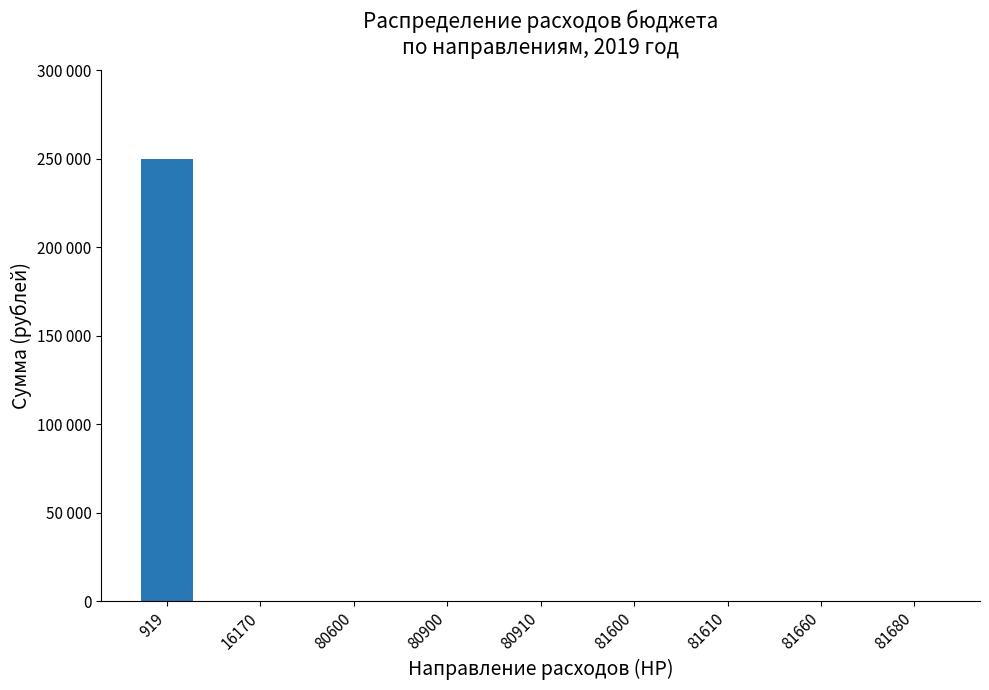

Are the bars horizontal?

No